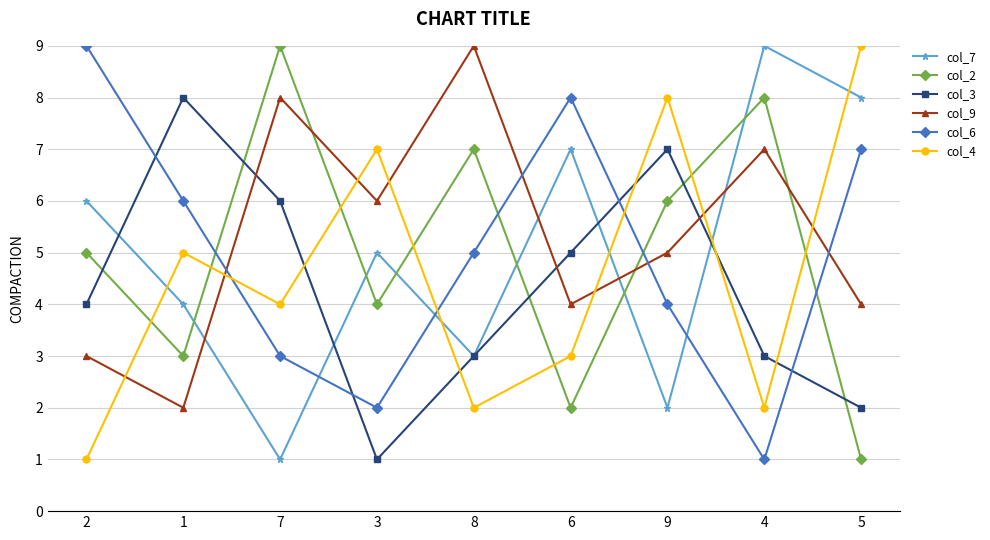

What is the lowest value of the col_2 series?

1